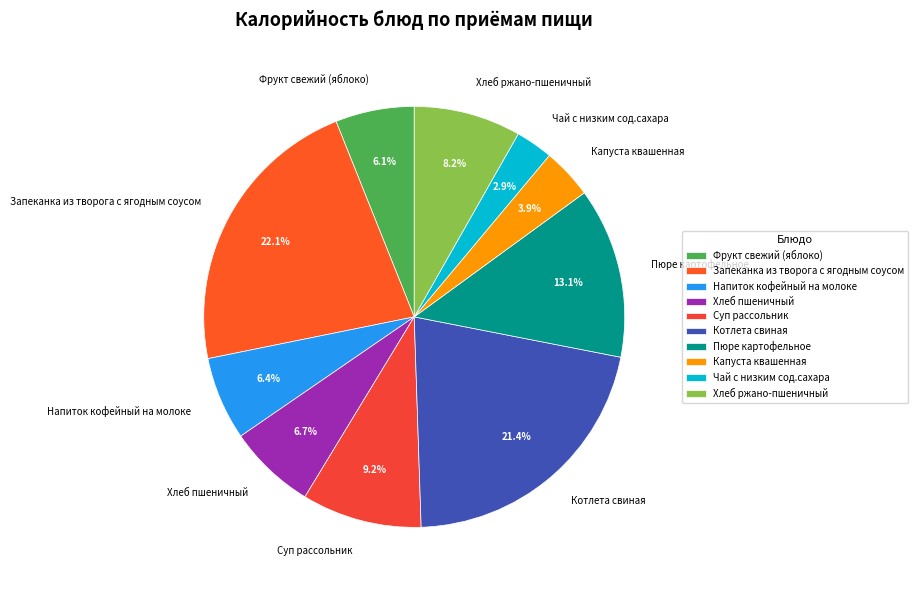

To the nearest percent, what is the average slice percentage?

10%